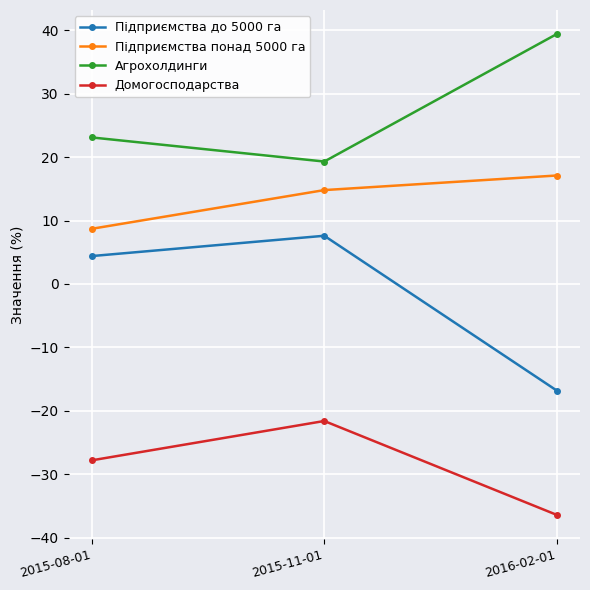

What is the difference between the highest and lowest values at 2015-11-01?

40.9